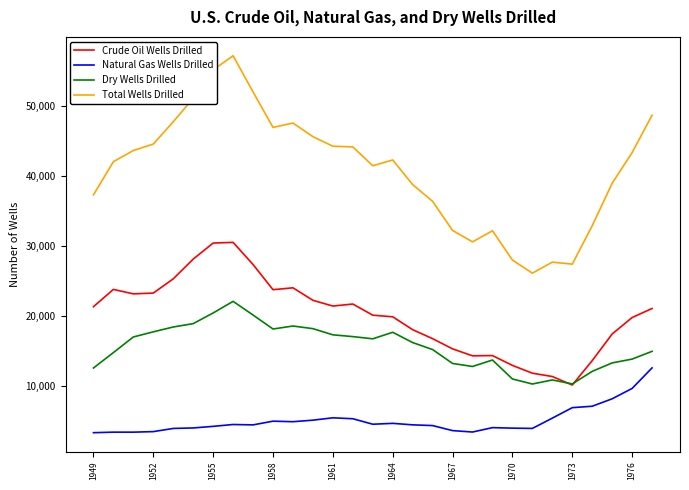

Which series has the largest range (max minus min)?

Total Wells Drilled